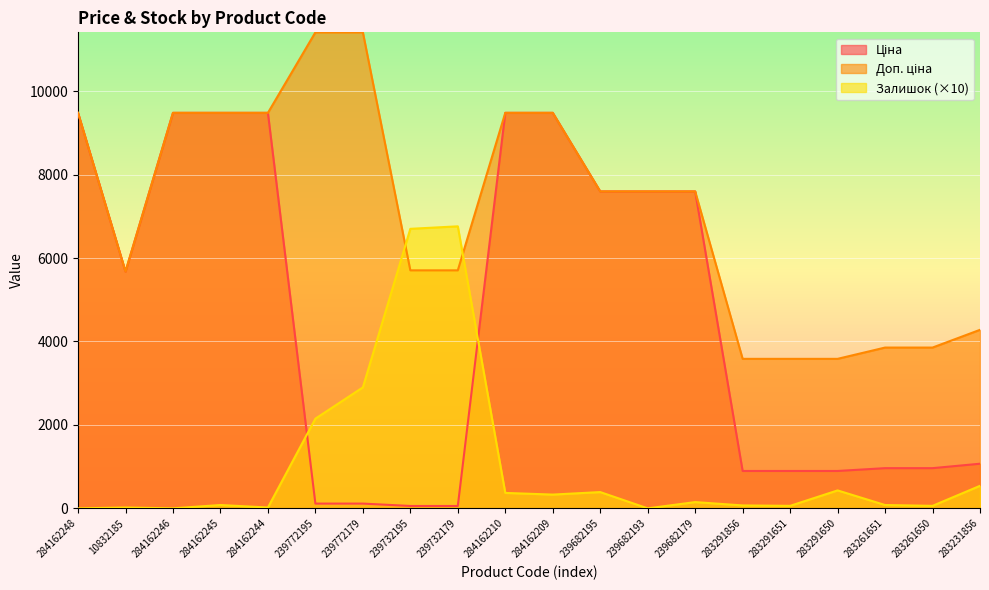

Which category has the lowest value across all series?

284162248